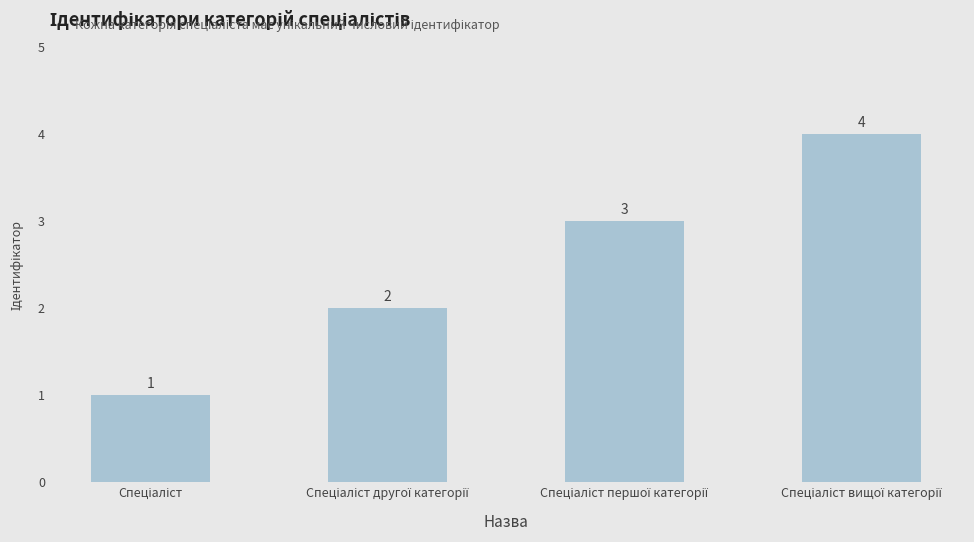

What is the value of the 3rd bar from the left?

3